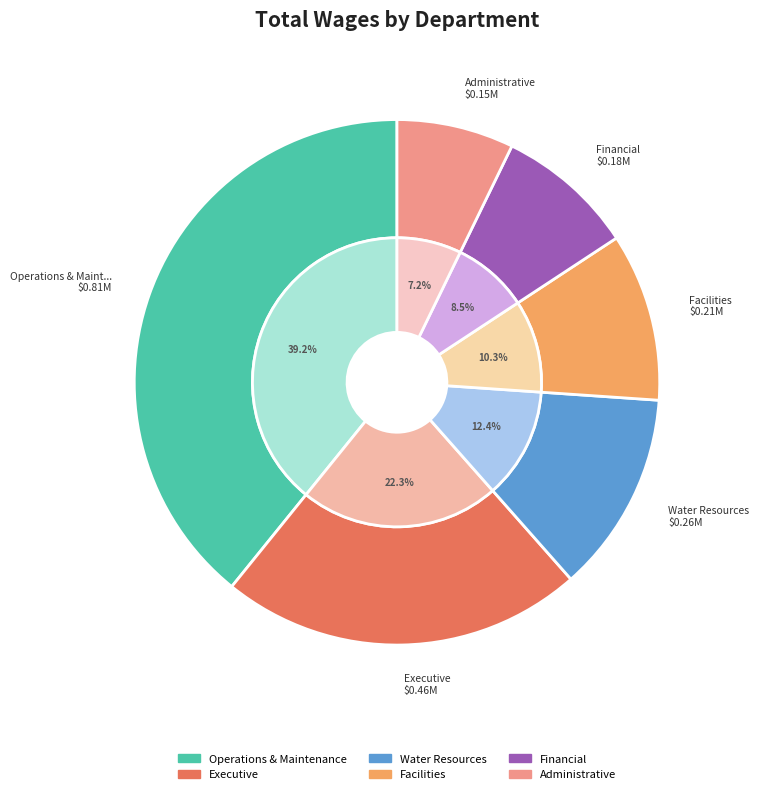

What is the smallest slice in the pie chart?

Administrative